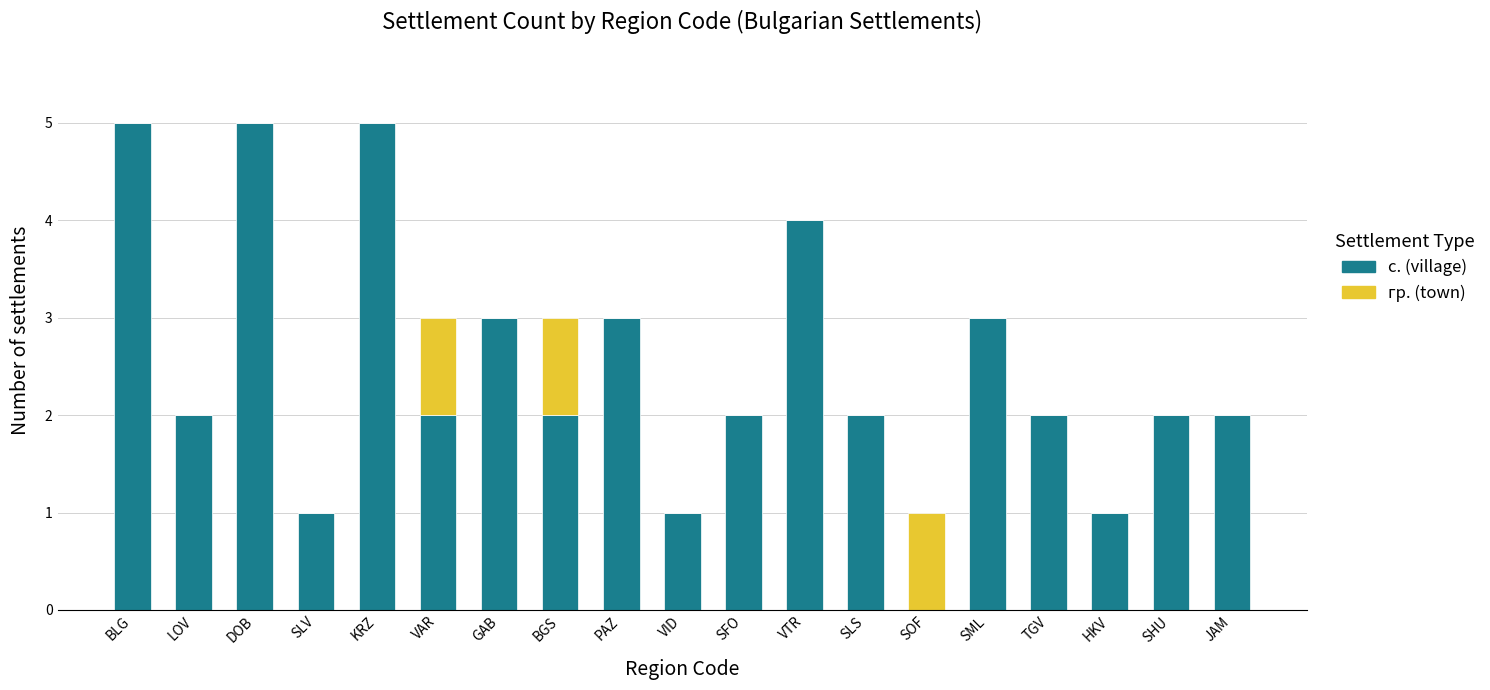

What is the highest value of the с. (village) series?

5